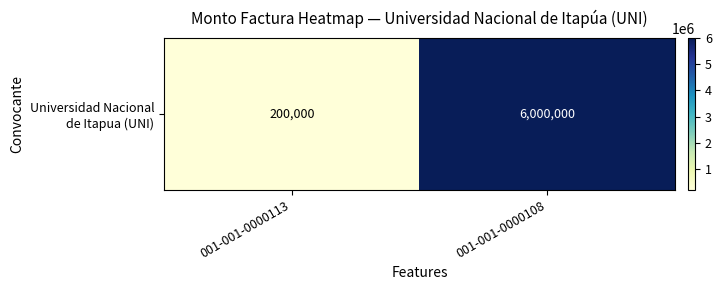

Which label corresponds to the largest value in the chart?

001-001-0000108